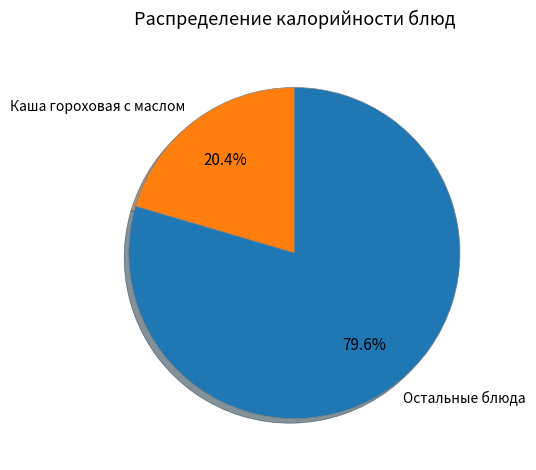

Is there any slice that represents more than half of the pie?

Yes